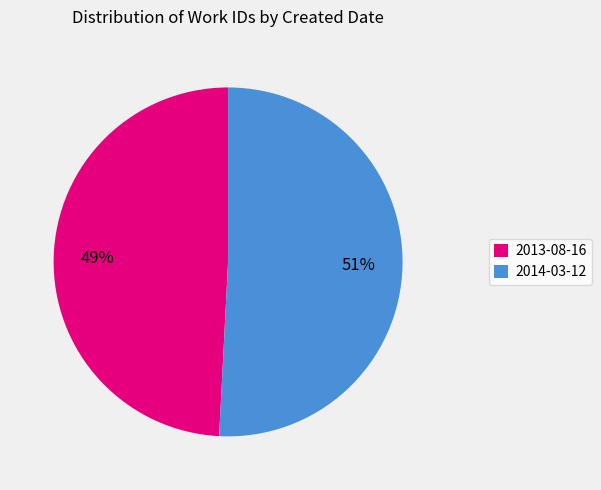

Is the sum of 2013-08-16 and 2014-03-12 greater than half?

Yes